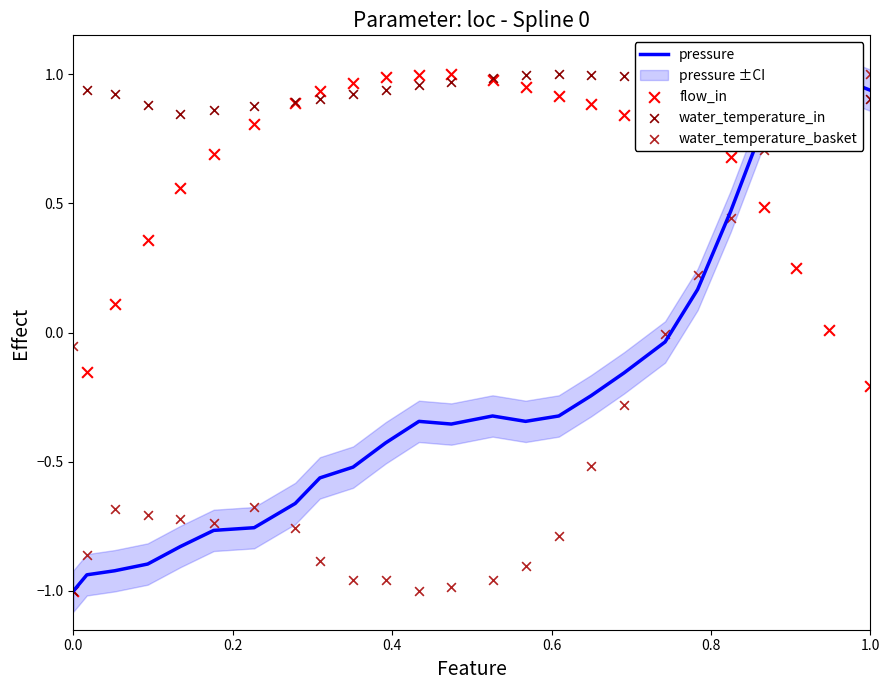

Which series contains the highest Y value?

pressure